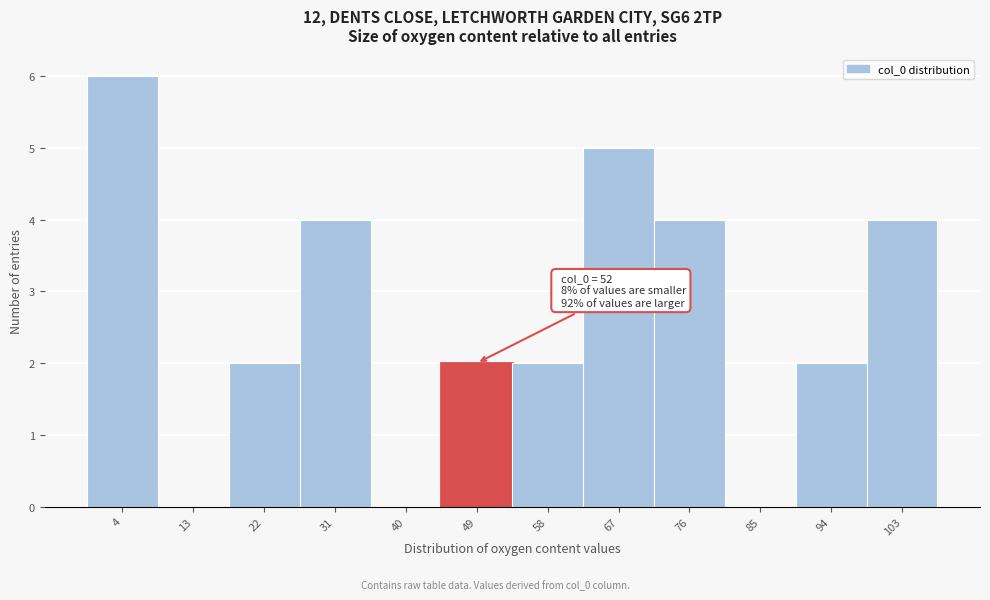

Over which range of the x-axis is the bar tallest?

0 to 9